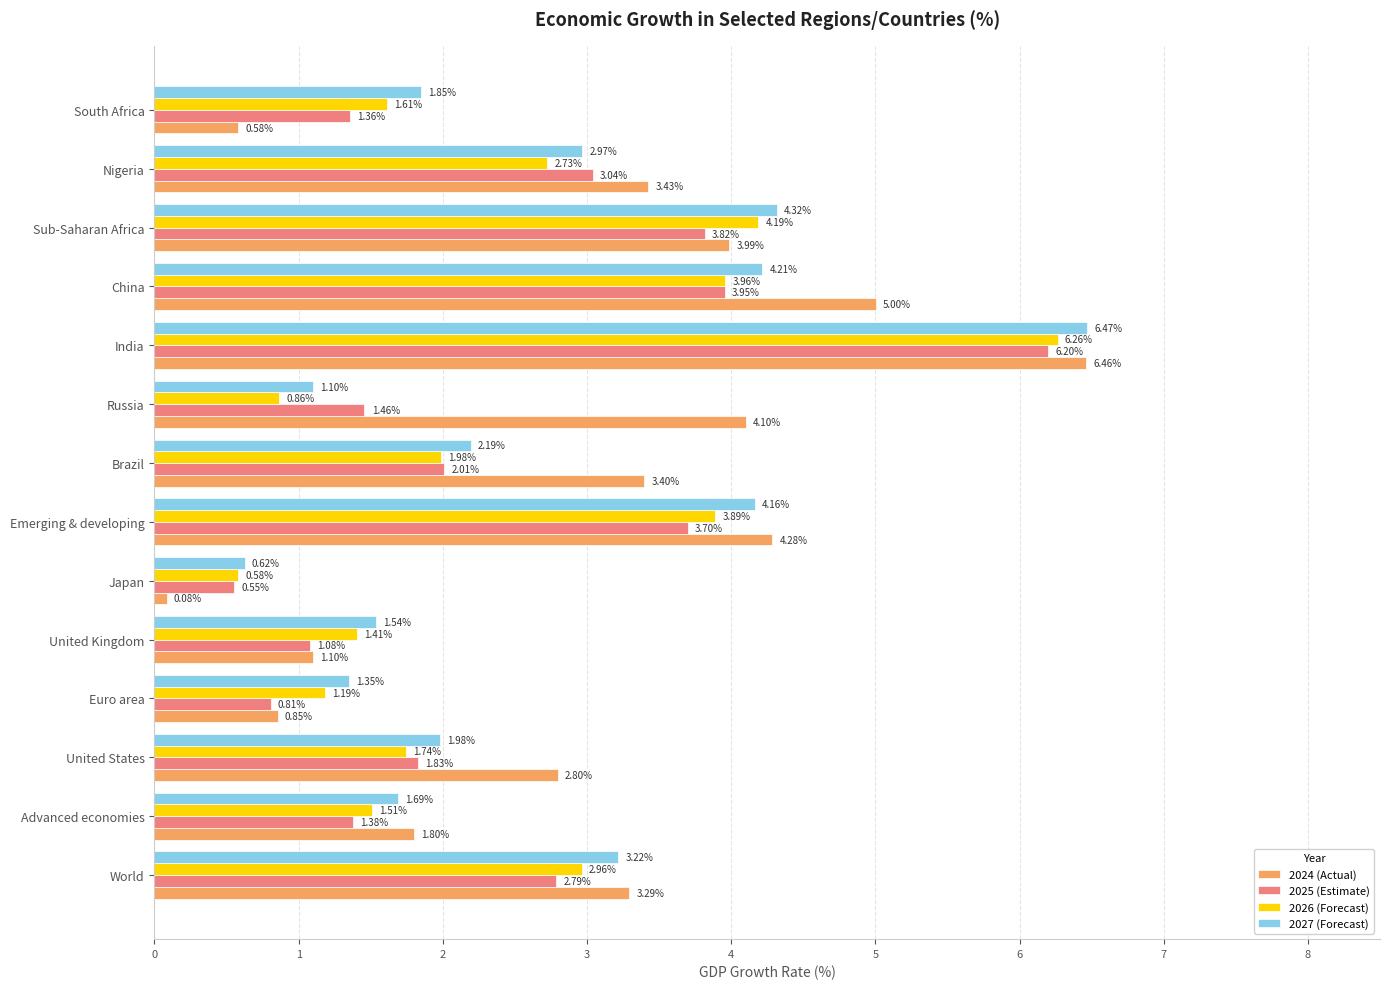

Which series has the largest total across all categories?

2024 (Actual)